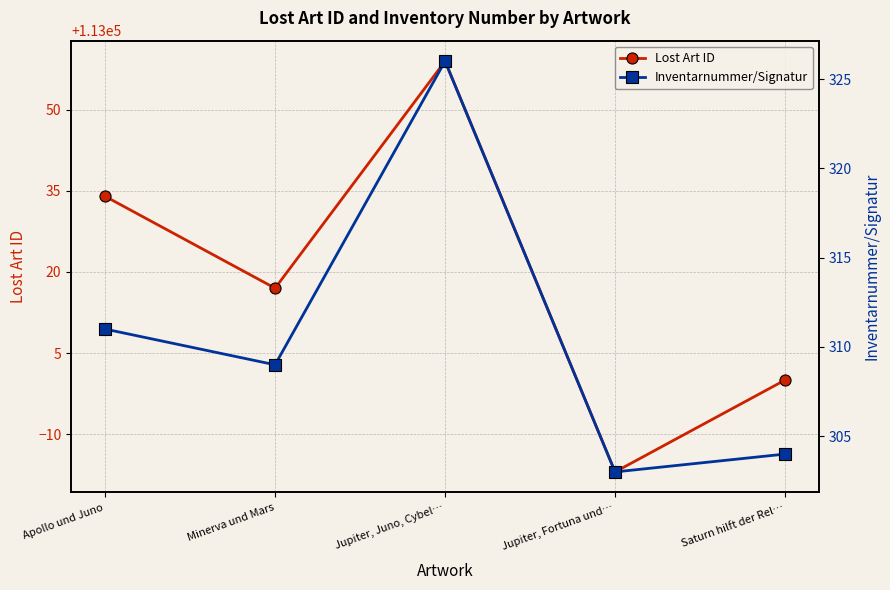

Rank the series by their average value, from lowest to highest.

Inventarnummer/Signatur, Lost Art ID